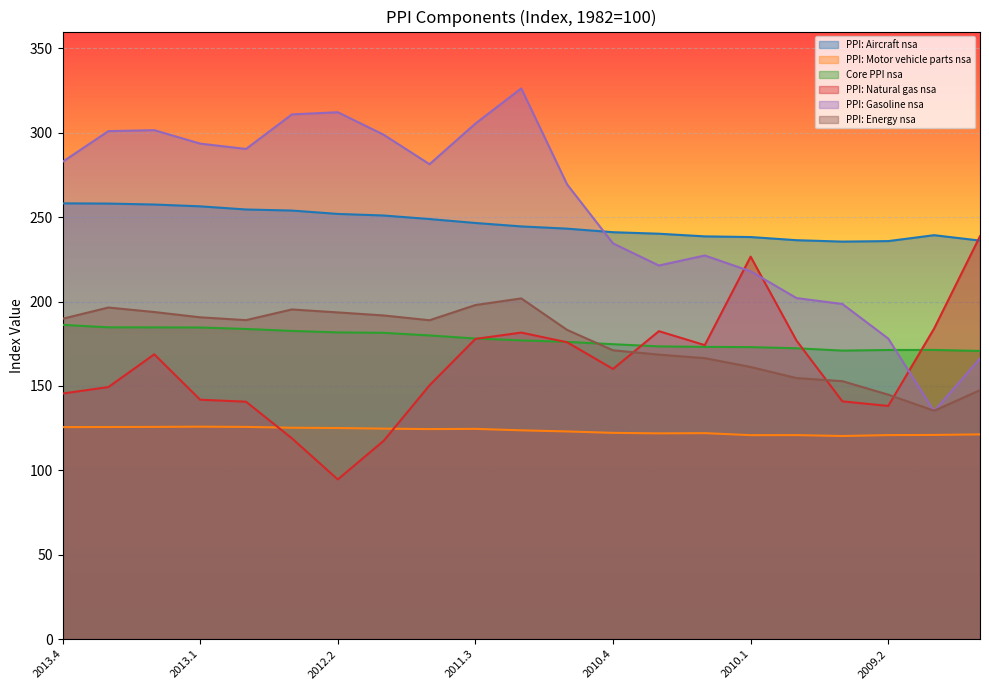

Between which two adjacent categories do PPI: Natural gas nsa and PPI: Gasoline nsa first intersect?

2010.2 and 2010.1